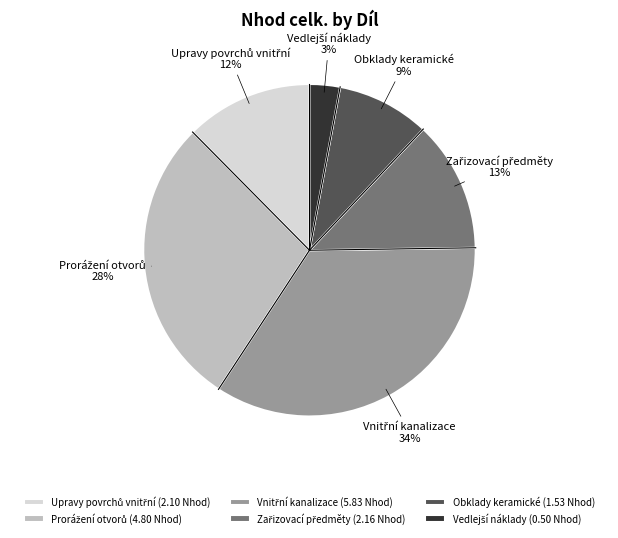

What percentage is the Obklady keramické slice, to the nearest percent?

9%